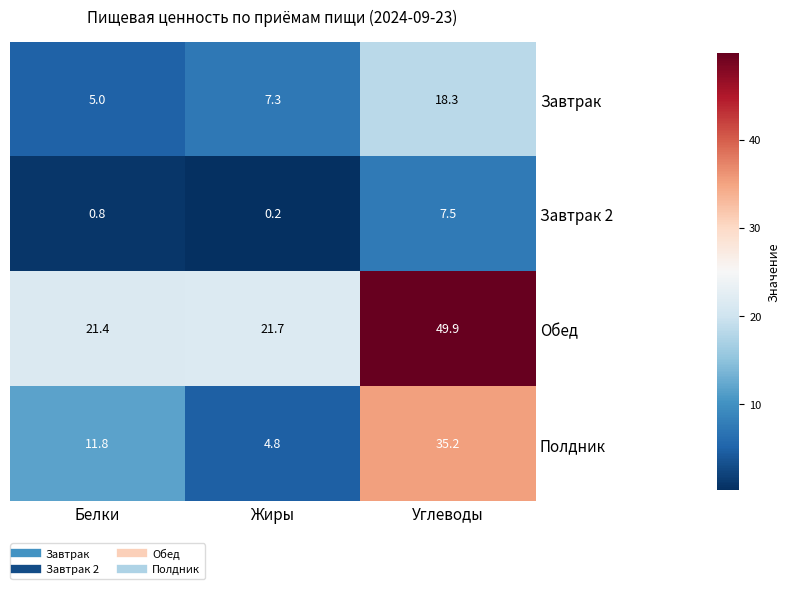

Where does the Завтрак series first go above 7?

Жиры